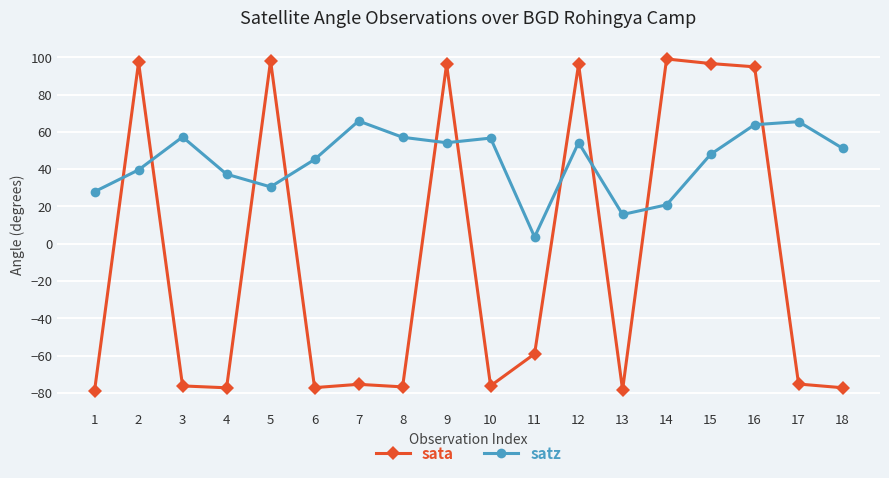

Which series has the largest range (max minus min)?

sata